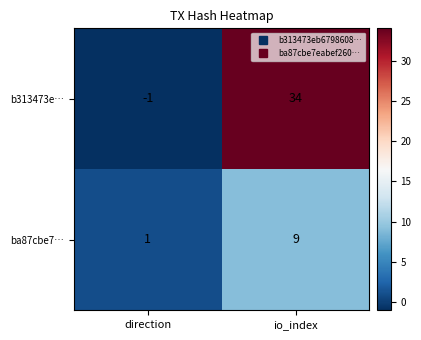

What is the sum of all b313473e… values?

33